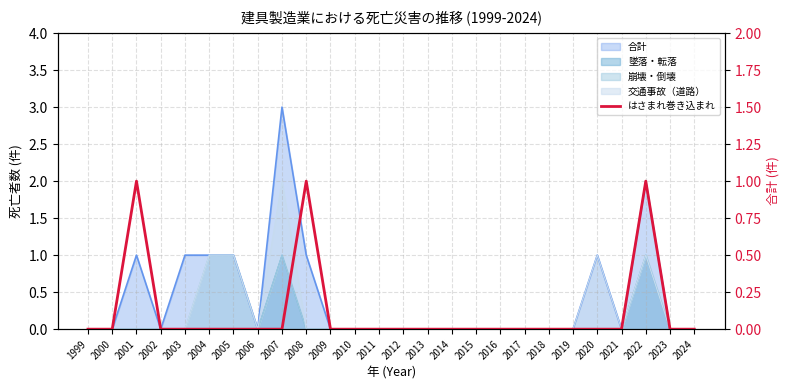

The chart shows a value of 0 at 2021. True or false?

True